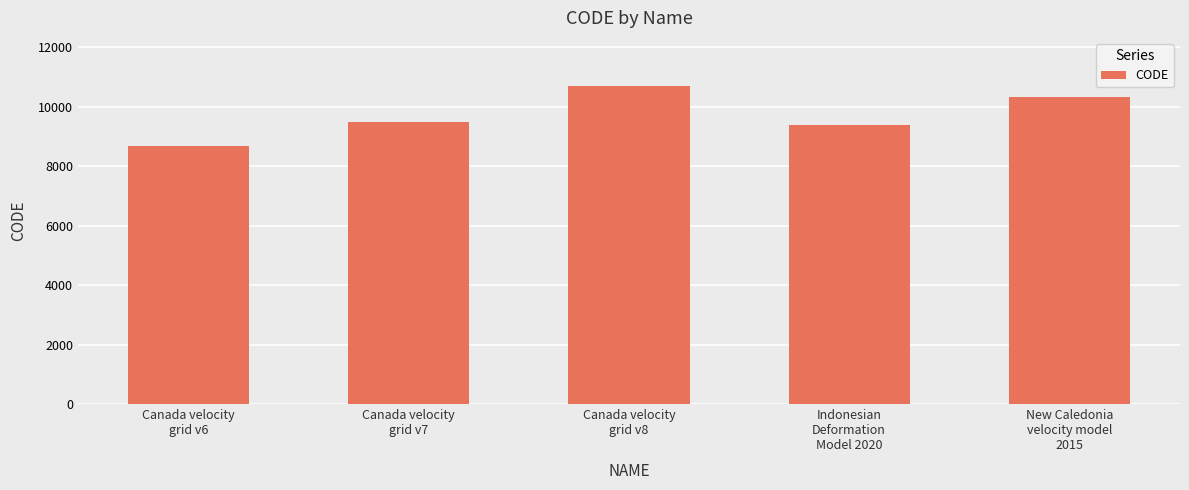

How many data points are less than 9483?

2